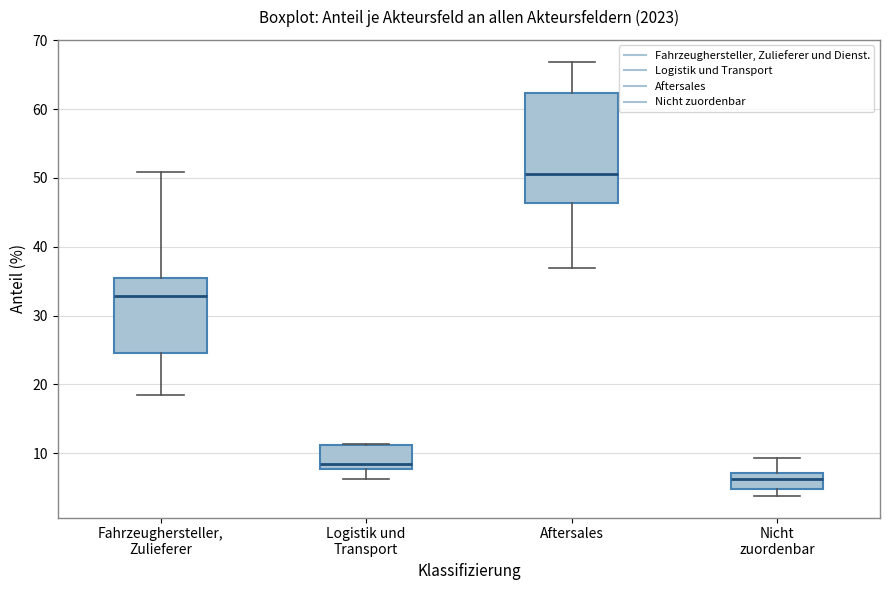

Reading left to right, transcribe this box plot: for each box, give where its median line is, the range the box spans, and where its two whiskers end, as read against the y-axis. The values are not printed on the chart, so give them approximately, as read against the axis.

Fahrzeughersteller, Zulieferer: median 33, box 25 to 36, whiskers 18 to 51
Logistik und Transport: median 8 (just above the box's lower edge), box 8 to 11, whiskers 6 to 11
Aftersales: median 51, box 46 to 62, whiskers 37 to 67
Nicht zuordenbar: median 6, box 5 to 7, whiskers 4 to 9